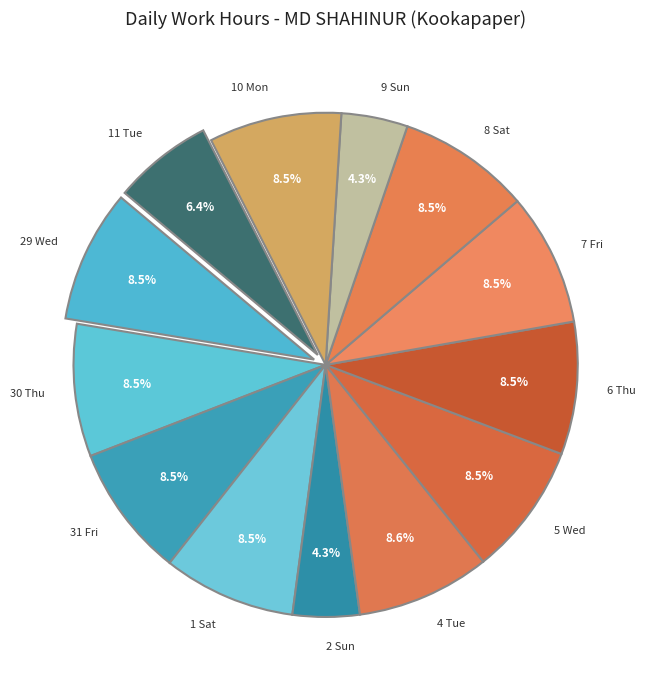

Does 30 Thu represent more than half of the total?

No